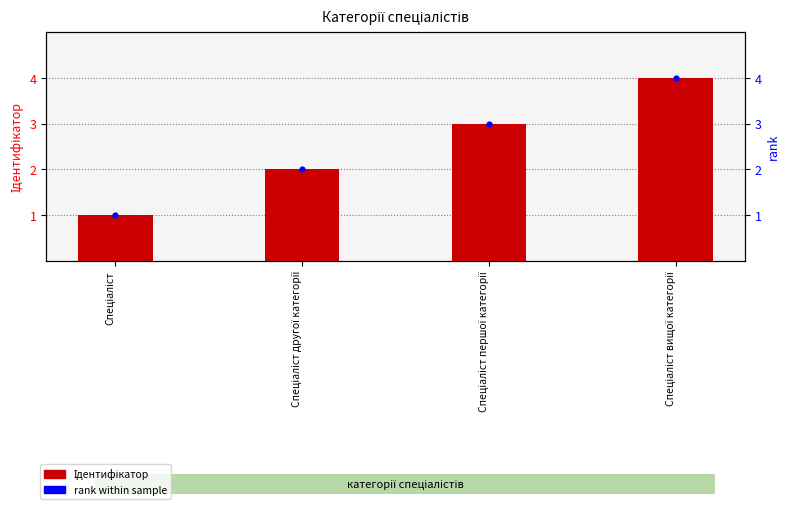

Which series reaches the minimum Y coordinate?

Ідентифікатор